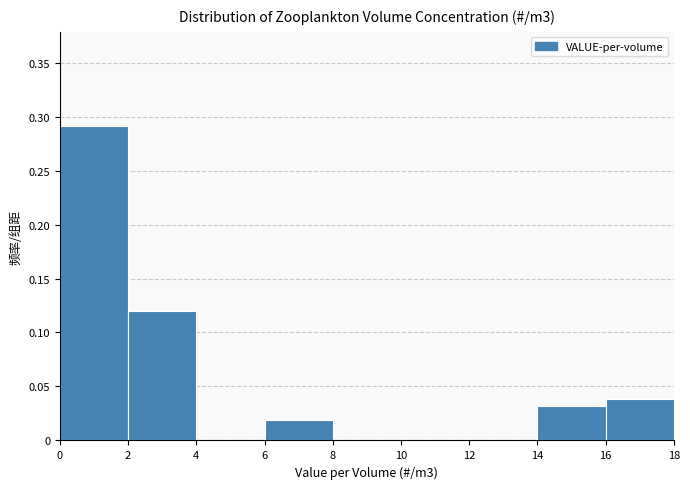

Reading left to right, transcribe this chart: for each bar, give the range it covers on the x-axis and its height. The values are not printed on the chart, so give them approximately, as read against the axis.

0 to 2: 0.29
2 to 4: 0.12
4 to 6: 0
6 to 8: 0.02
8 to 10: 0
10 to 12: 0
12 to 14: 0
14 to 16: 0.03
16 to 18: 0.04